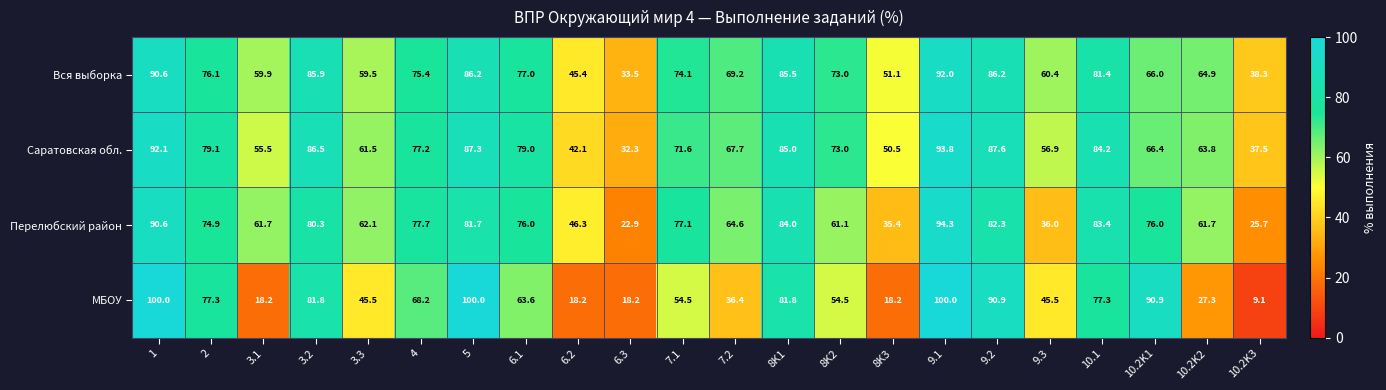

Read the Саратовская обл. value at 6.1.

79.0